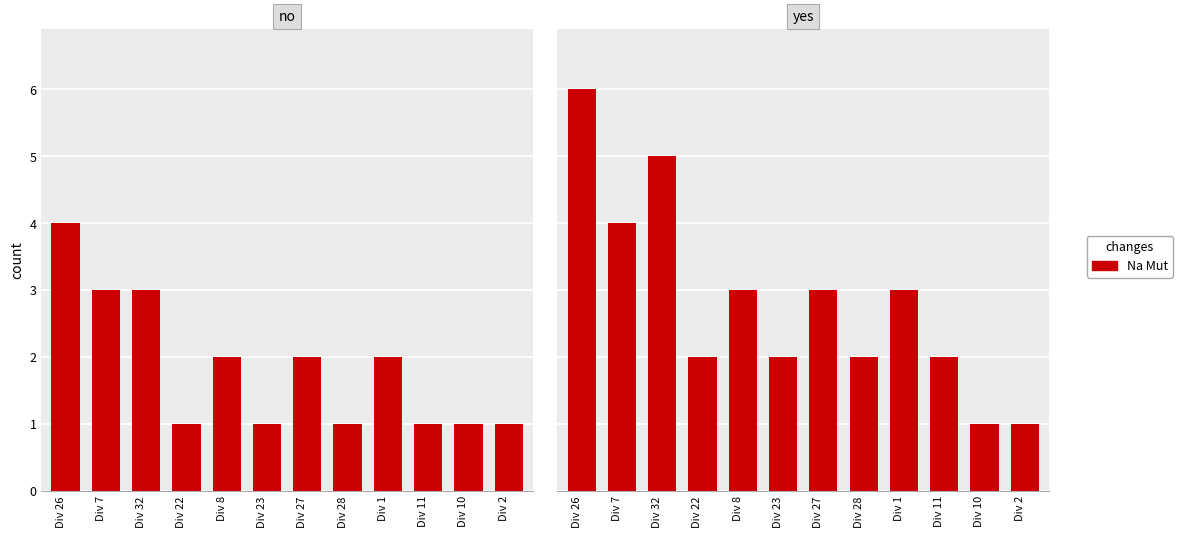

What is the maximum value shown in the chart?

6